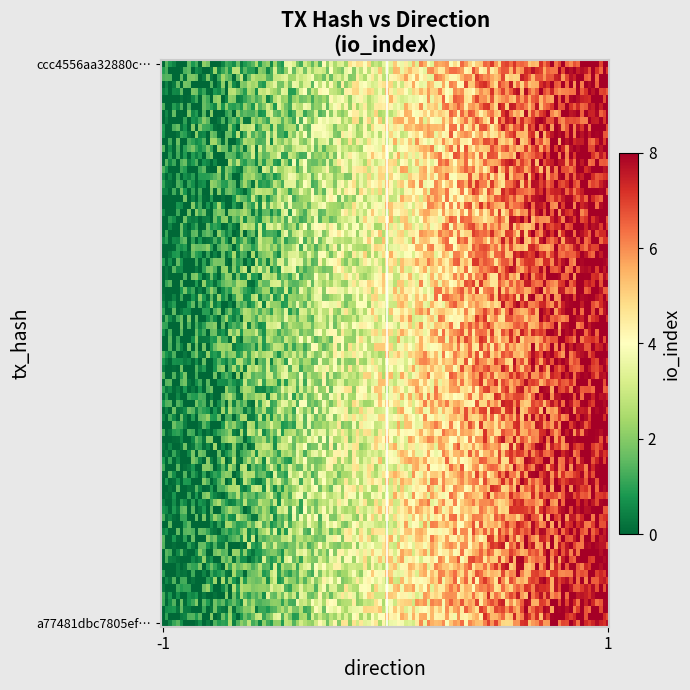

Reading left to right, extract all data points from this chart.

ccc4556aa32880c852bb06427b6d32c05326101: direction=-1	io_index=0
a77481dbc7805ef4459c79cb2bc31ddfd94cfb4: direction=1	io_index=8